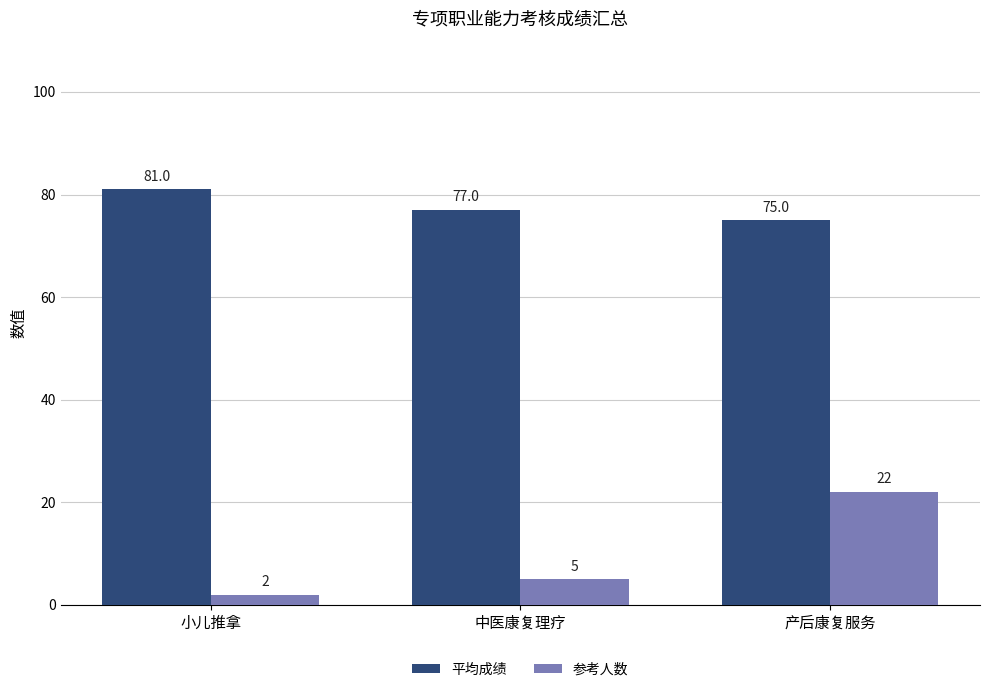

Which series has the widest spread of values?

参考人数